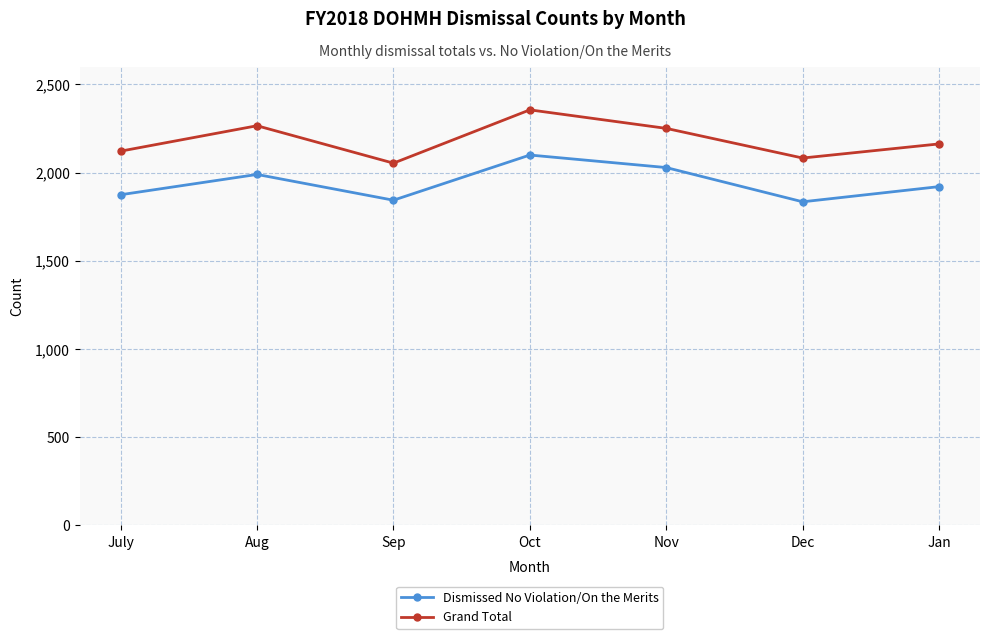

What is the minimum value for Grand Total?

2053